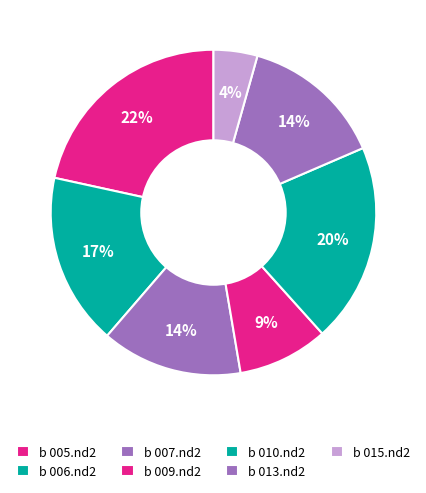

To the nearest percent, what is the combined percentage of b 013.nd2 and b 005.nd2?

36%